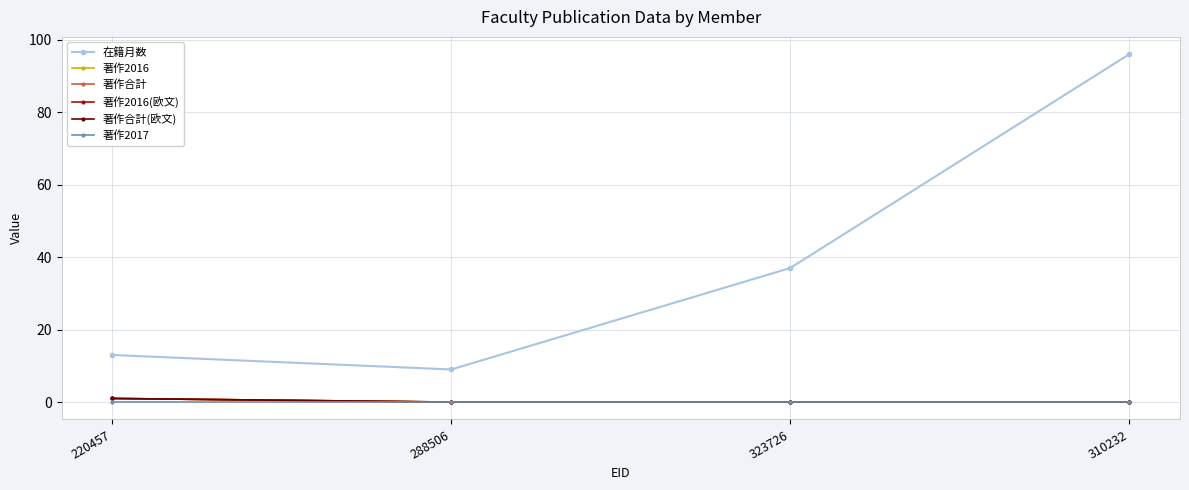

Is this an area chart (filled region under the line)?

No